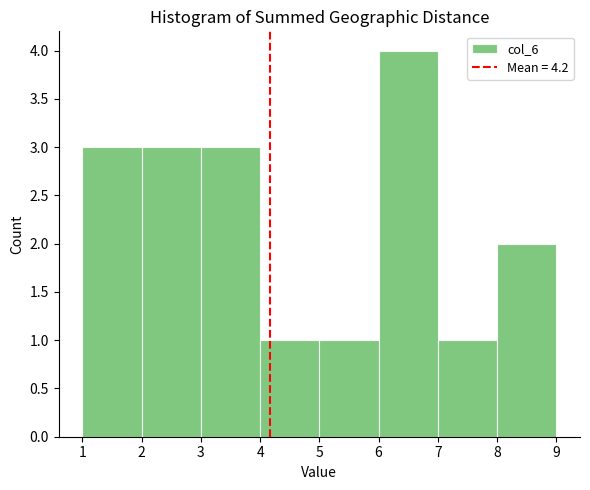

What is the height of the bar covering 5 to 6 on the x-axis? The values are not printed on the chart, so give them approximately, as read against the axis.

1